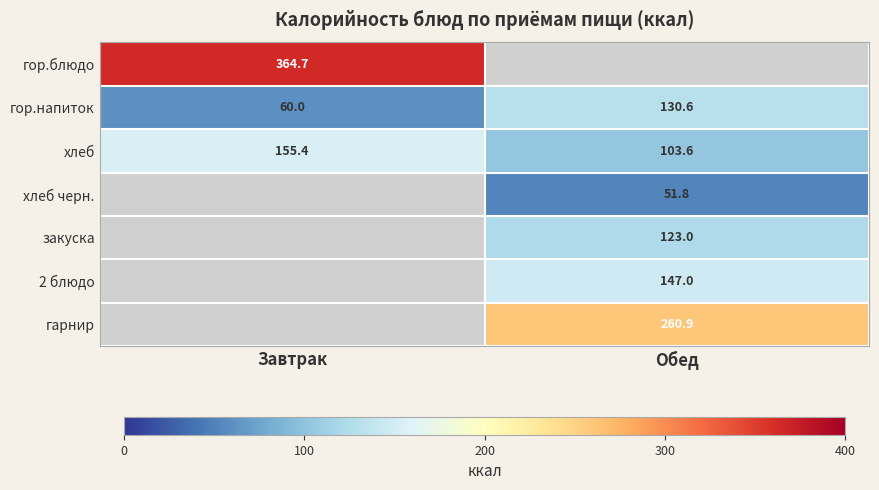

Is the value of гарнир at Обед greater than the value of гор.напиток at Завтрак?

Yes